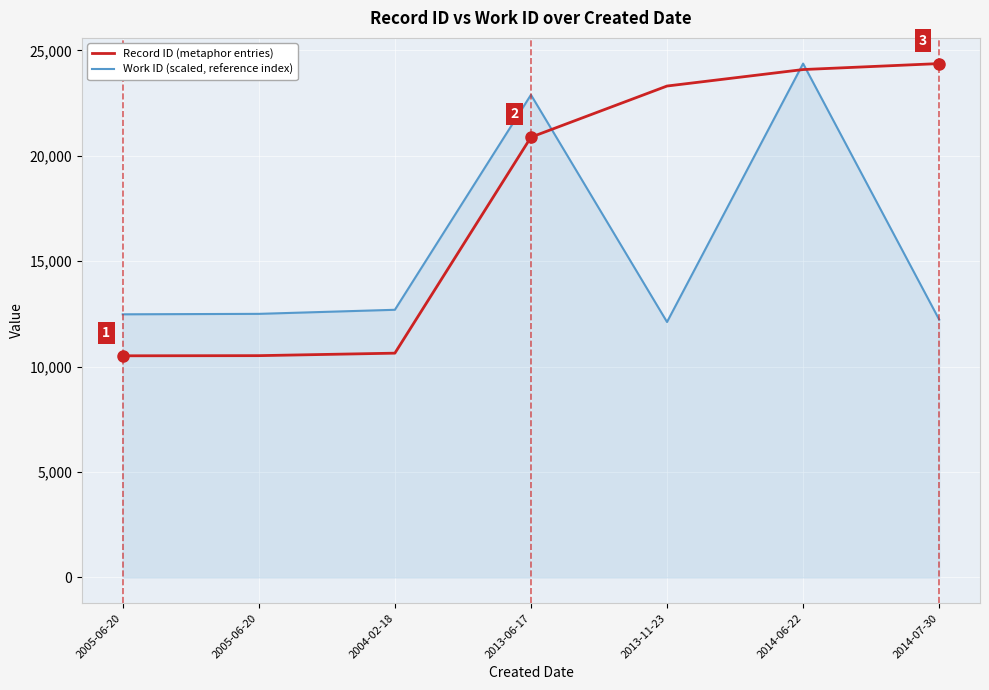

Reading left to right, what are all the values shown in this chart?

Record ID (metaphor entries): 10511.0	10518.0	10636.0	20880.0	23307.0	24089.0	24372.0
Work ID (scaled, reference index): 12479.0	12500.4	12693.7	22890.4	12113.9	24372.0	12227.4